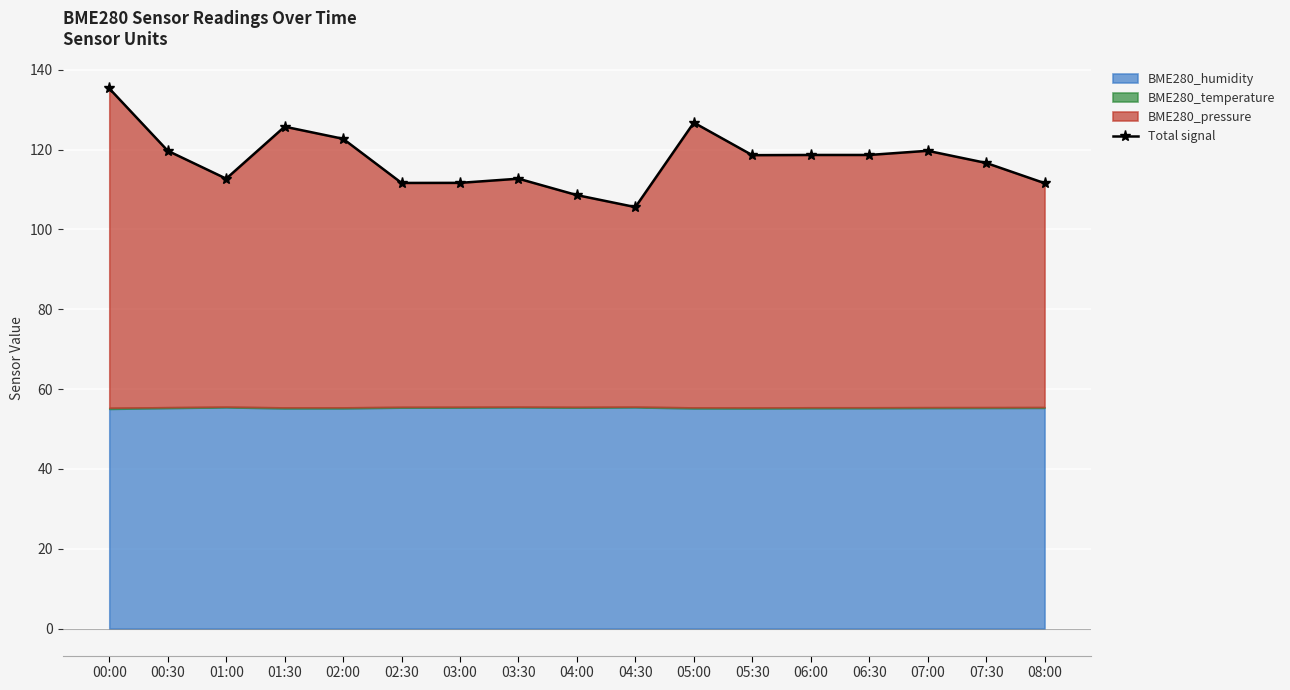

Which label corresponds to the largest value in the chart?

00:00